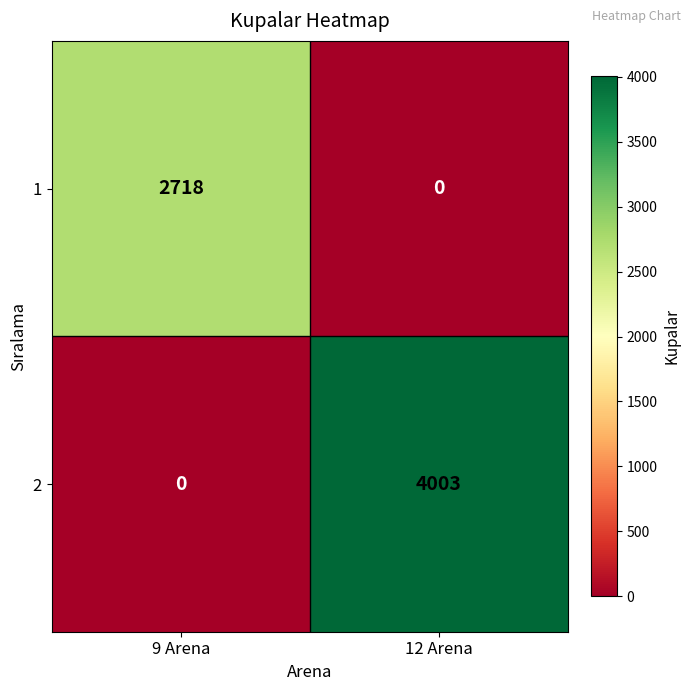

What is the total value across all series at 9 Arena?

2718